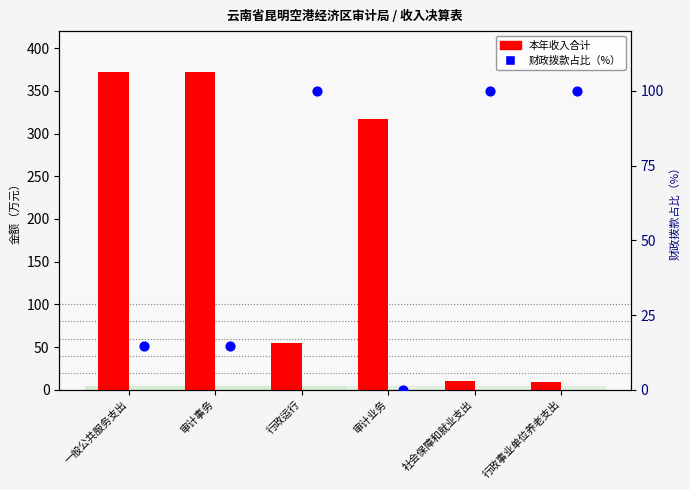

At how many categories does at least one series exceed 11?

6